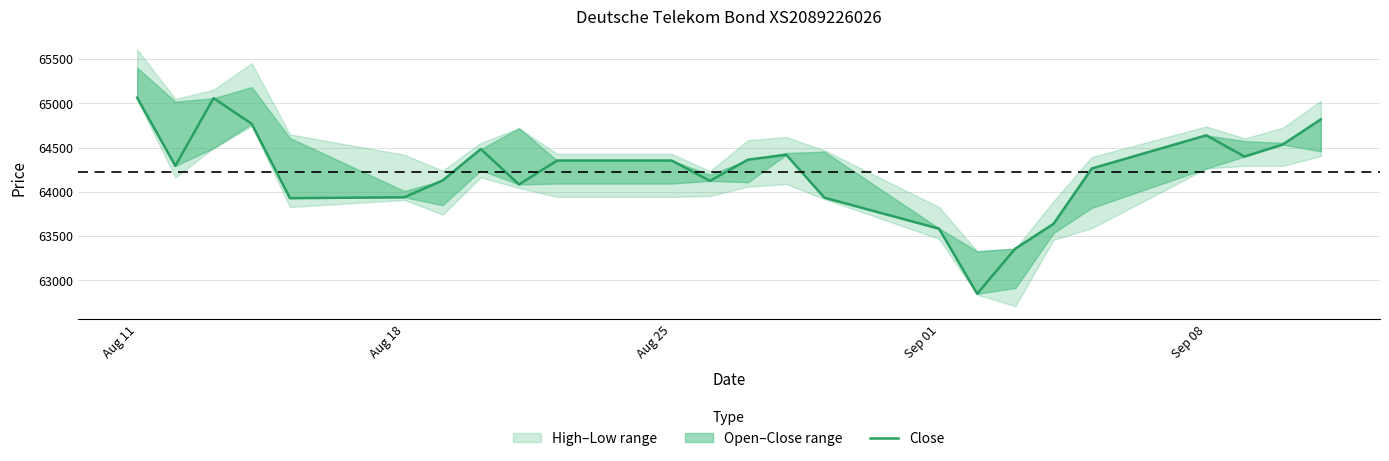

What is the smallest value displayed?

62850